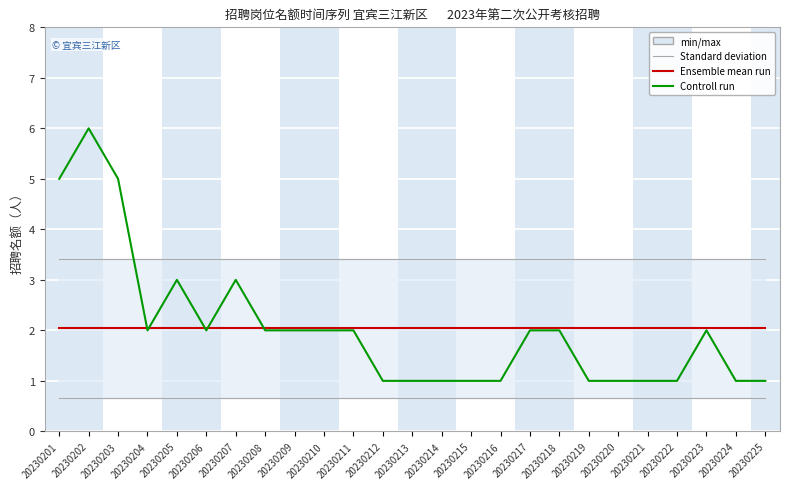

How many distinct data groups are displayed?

3